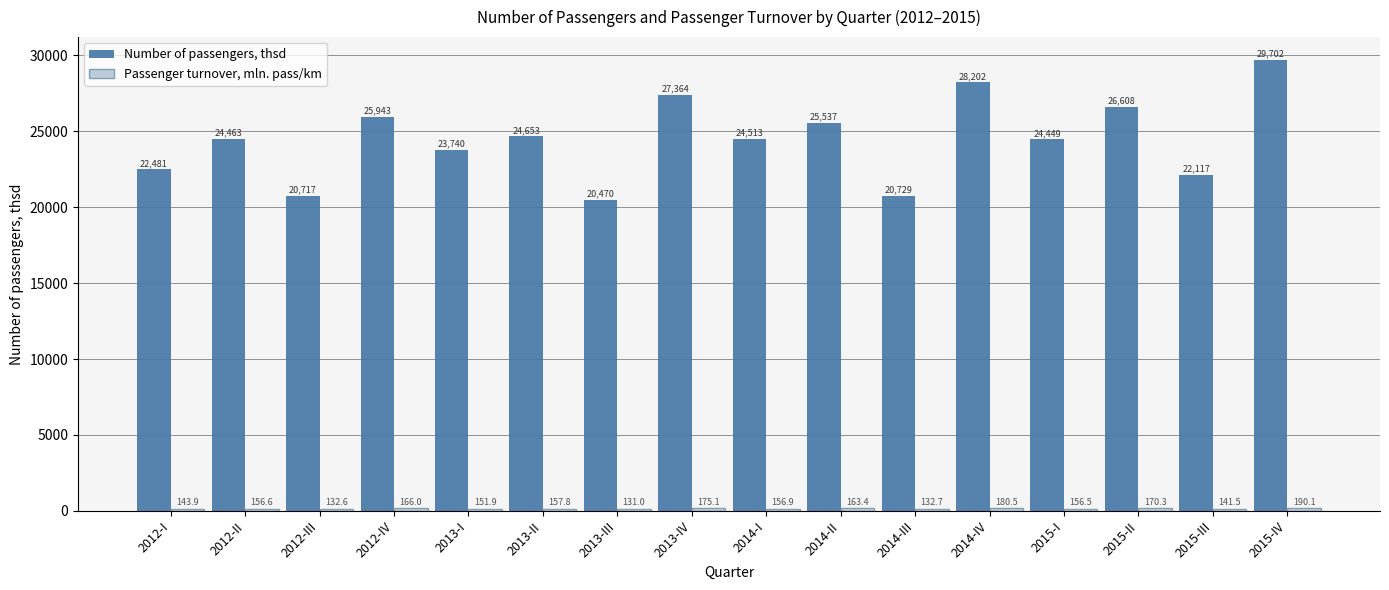

What is the spread (max minus min) of values at 2015-II?

26437.9